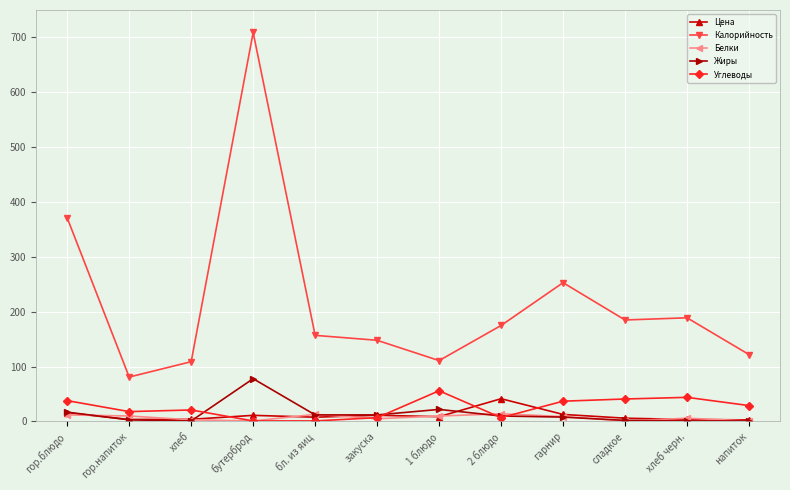

What is the total value across all series at хлеб черн.?

243.7